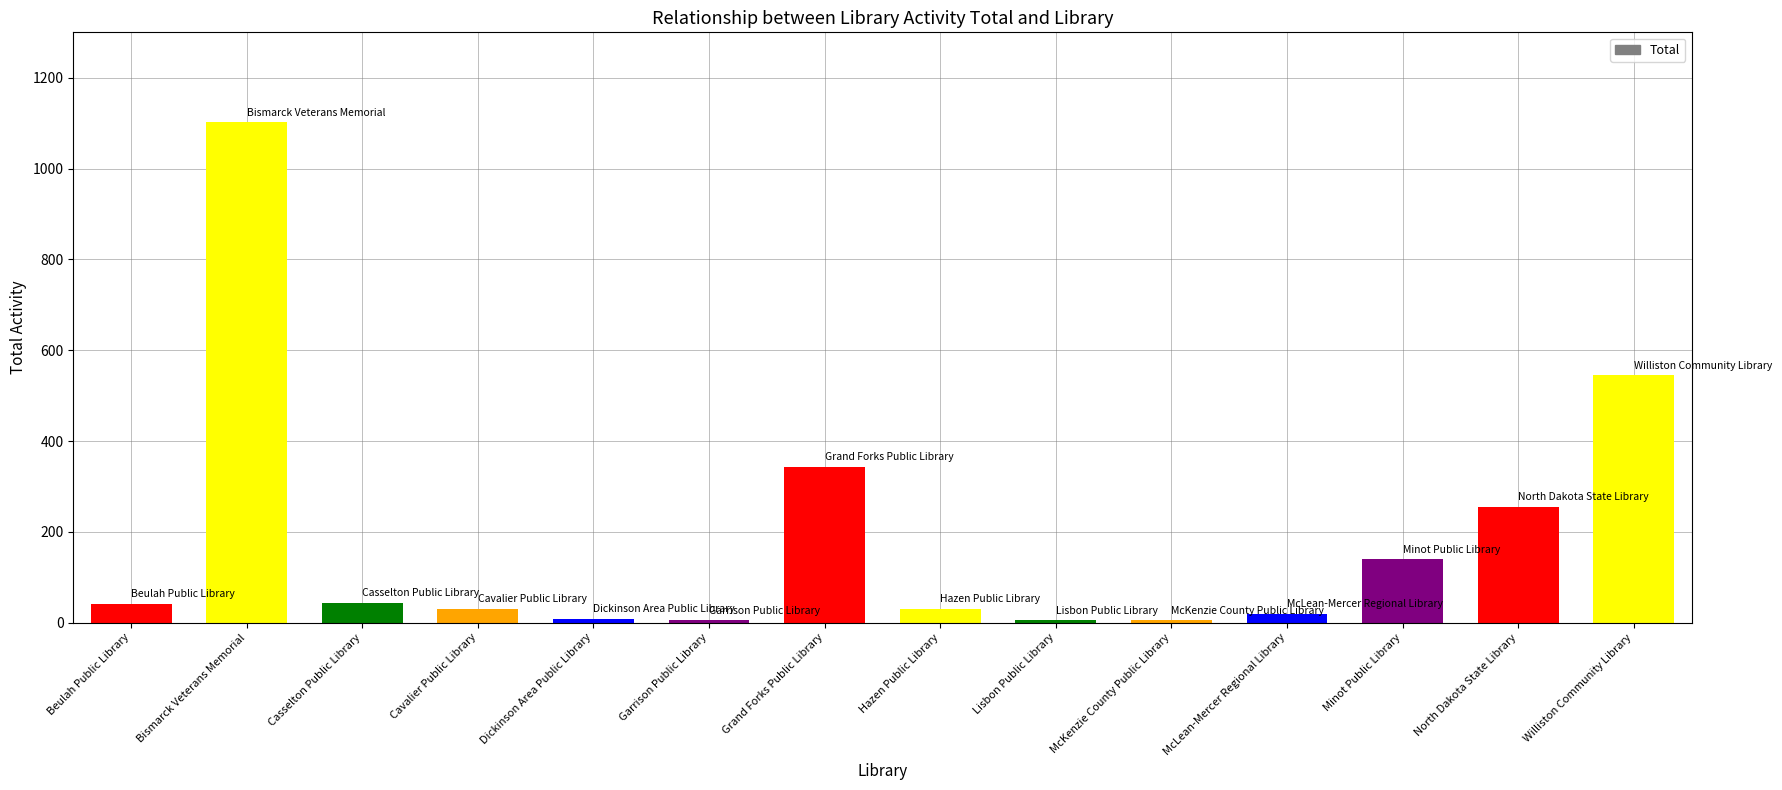

Which label corresponds to the largest value in the chart?

Bismarck Veterans Memorial